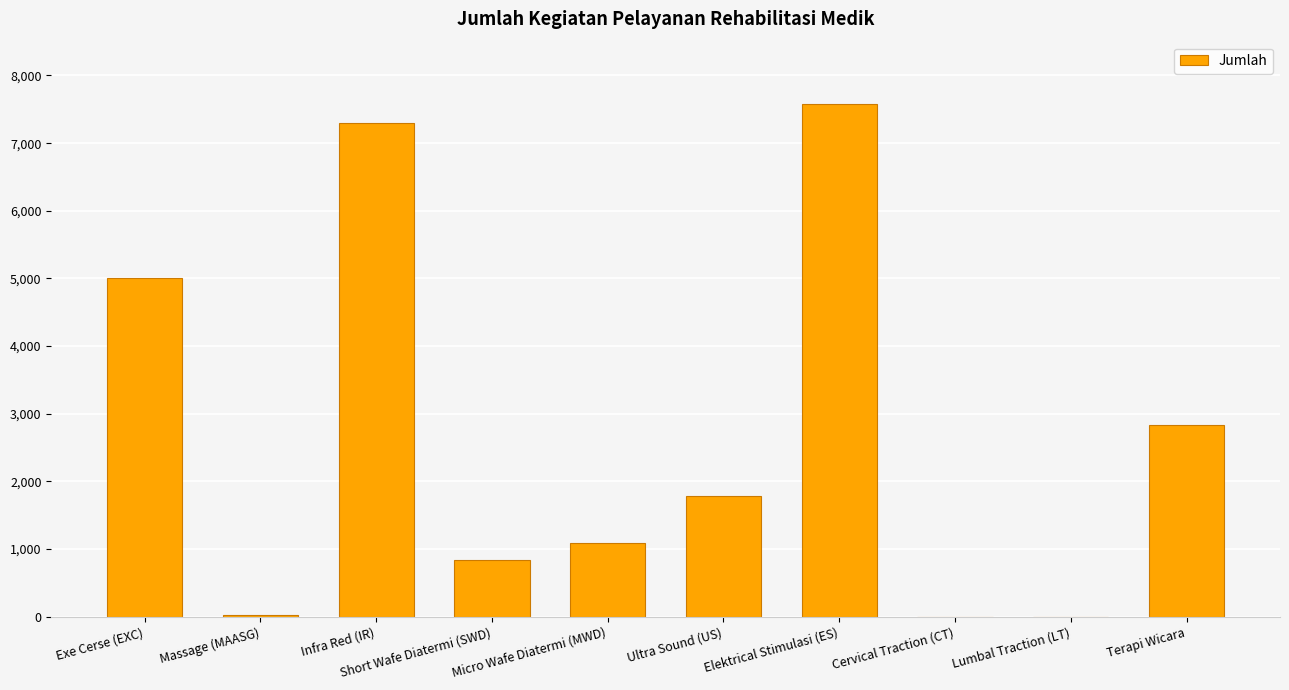

What is the change in value from Exe Cerse (EXC) to Micro Wafe Diatermi (MWD)?

-3926